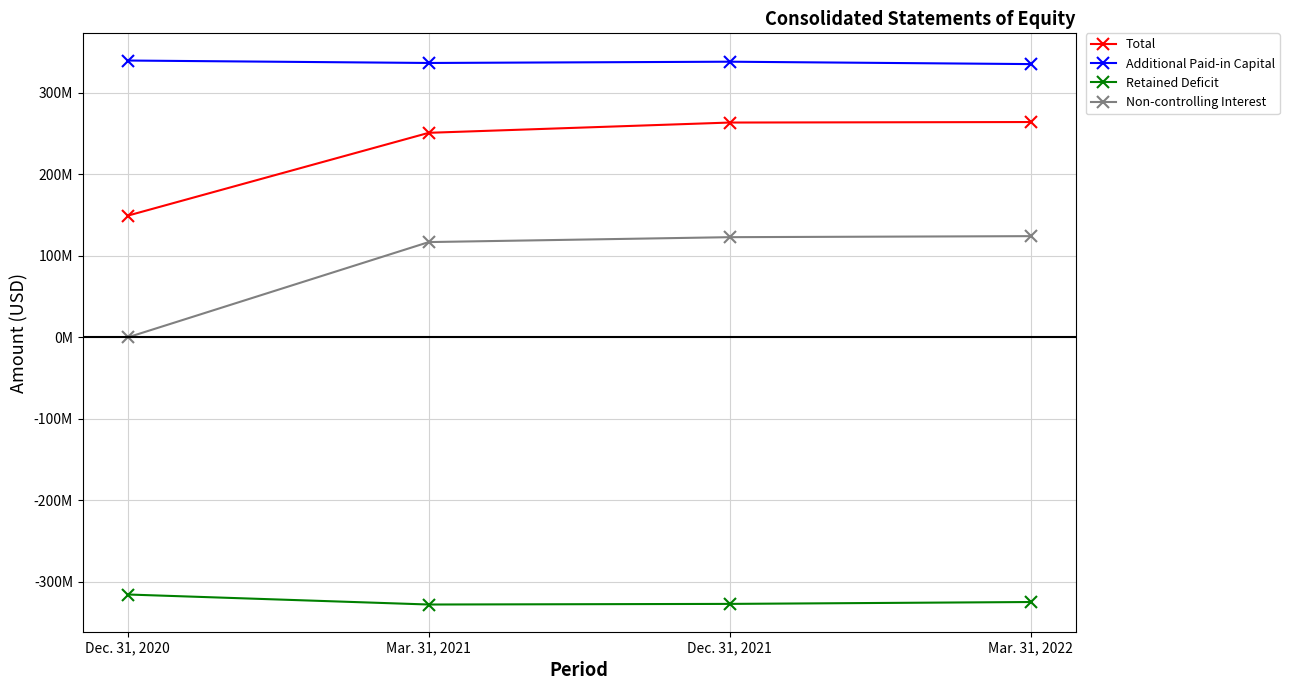

What is the difference between the maximum and second lowest values in the Retained Deficit series?

11531081